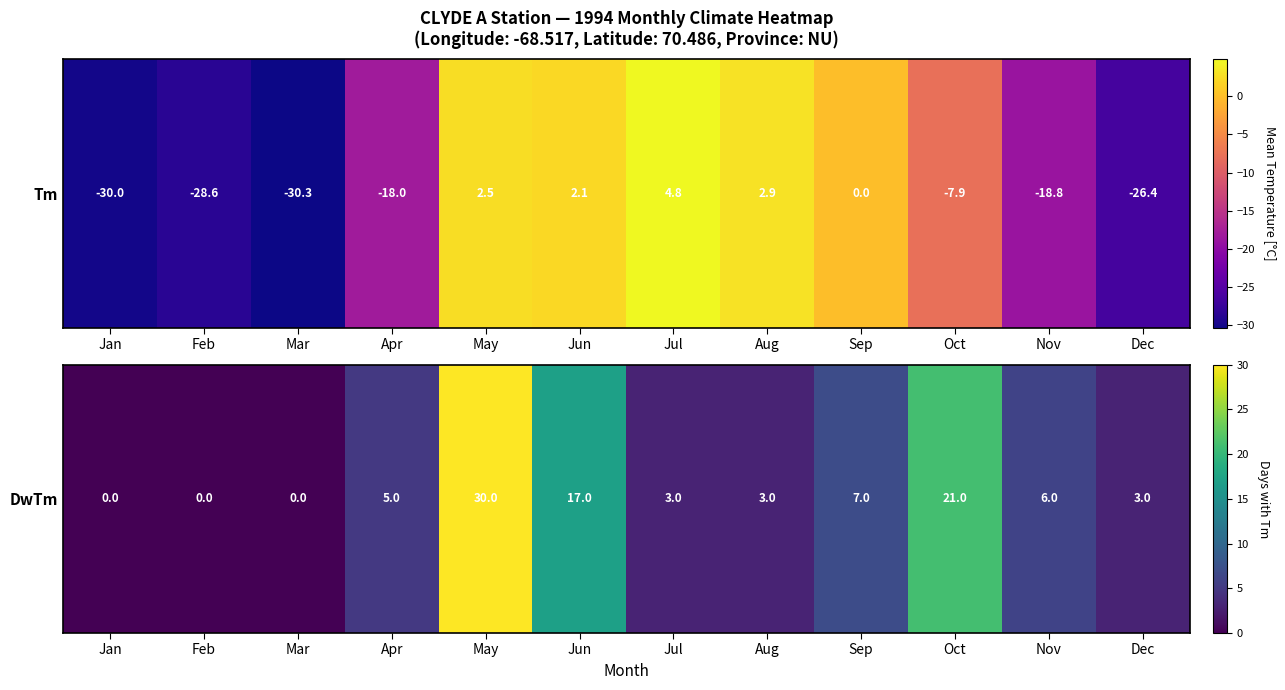

Rank the categories by value from lowest to highest.

Jan, Feb, Mar, Jul, Aug, Dec, Apr, Nov, Sep, Jun, Oct, May